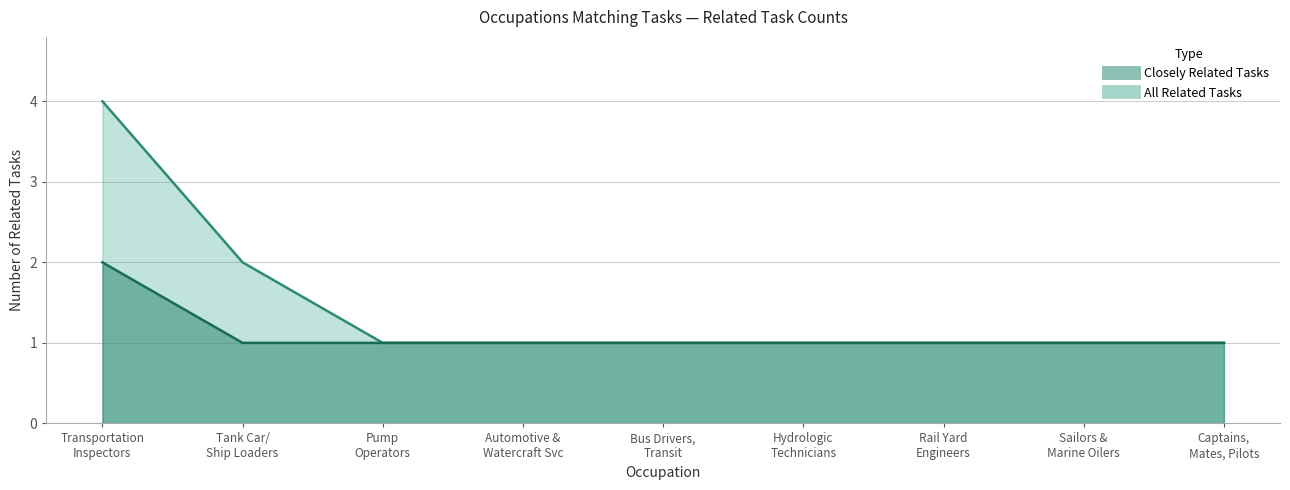

What is the difference between the maximum and minimum values in the Closely Related Tasks series?

1